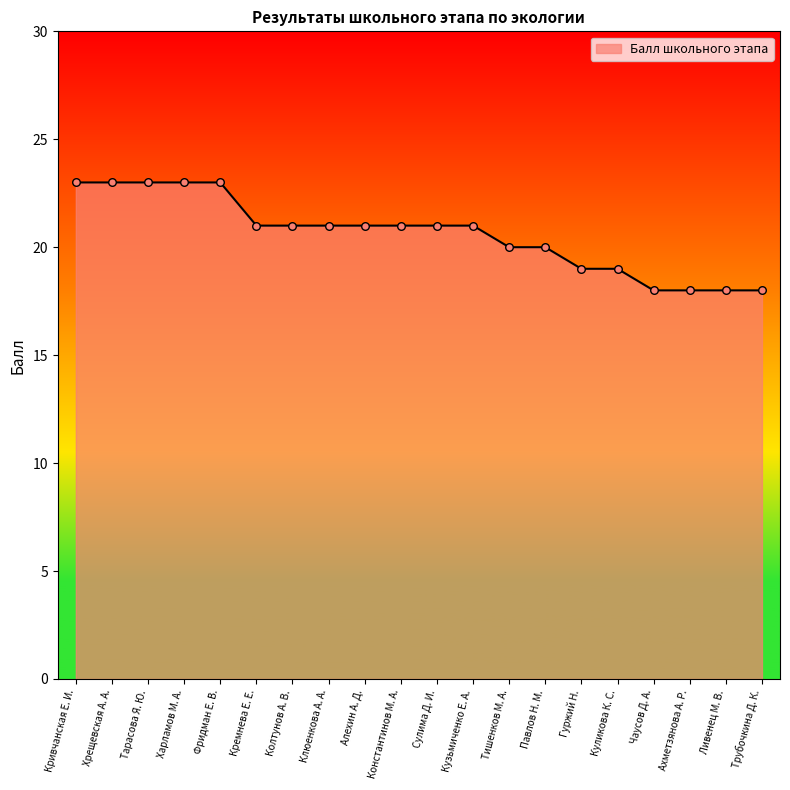

Between Харламов М. А. and Павлов Н. М., which is larger?

Харламов М. А.